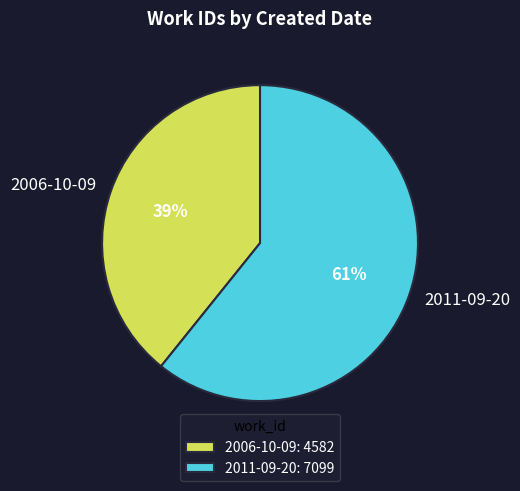

Approximately how many times larger is the value at 2006-10-09 compared to 2011-09-20?

0.6